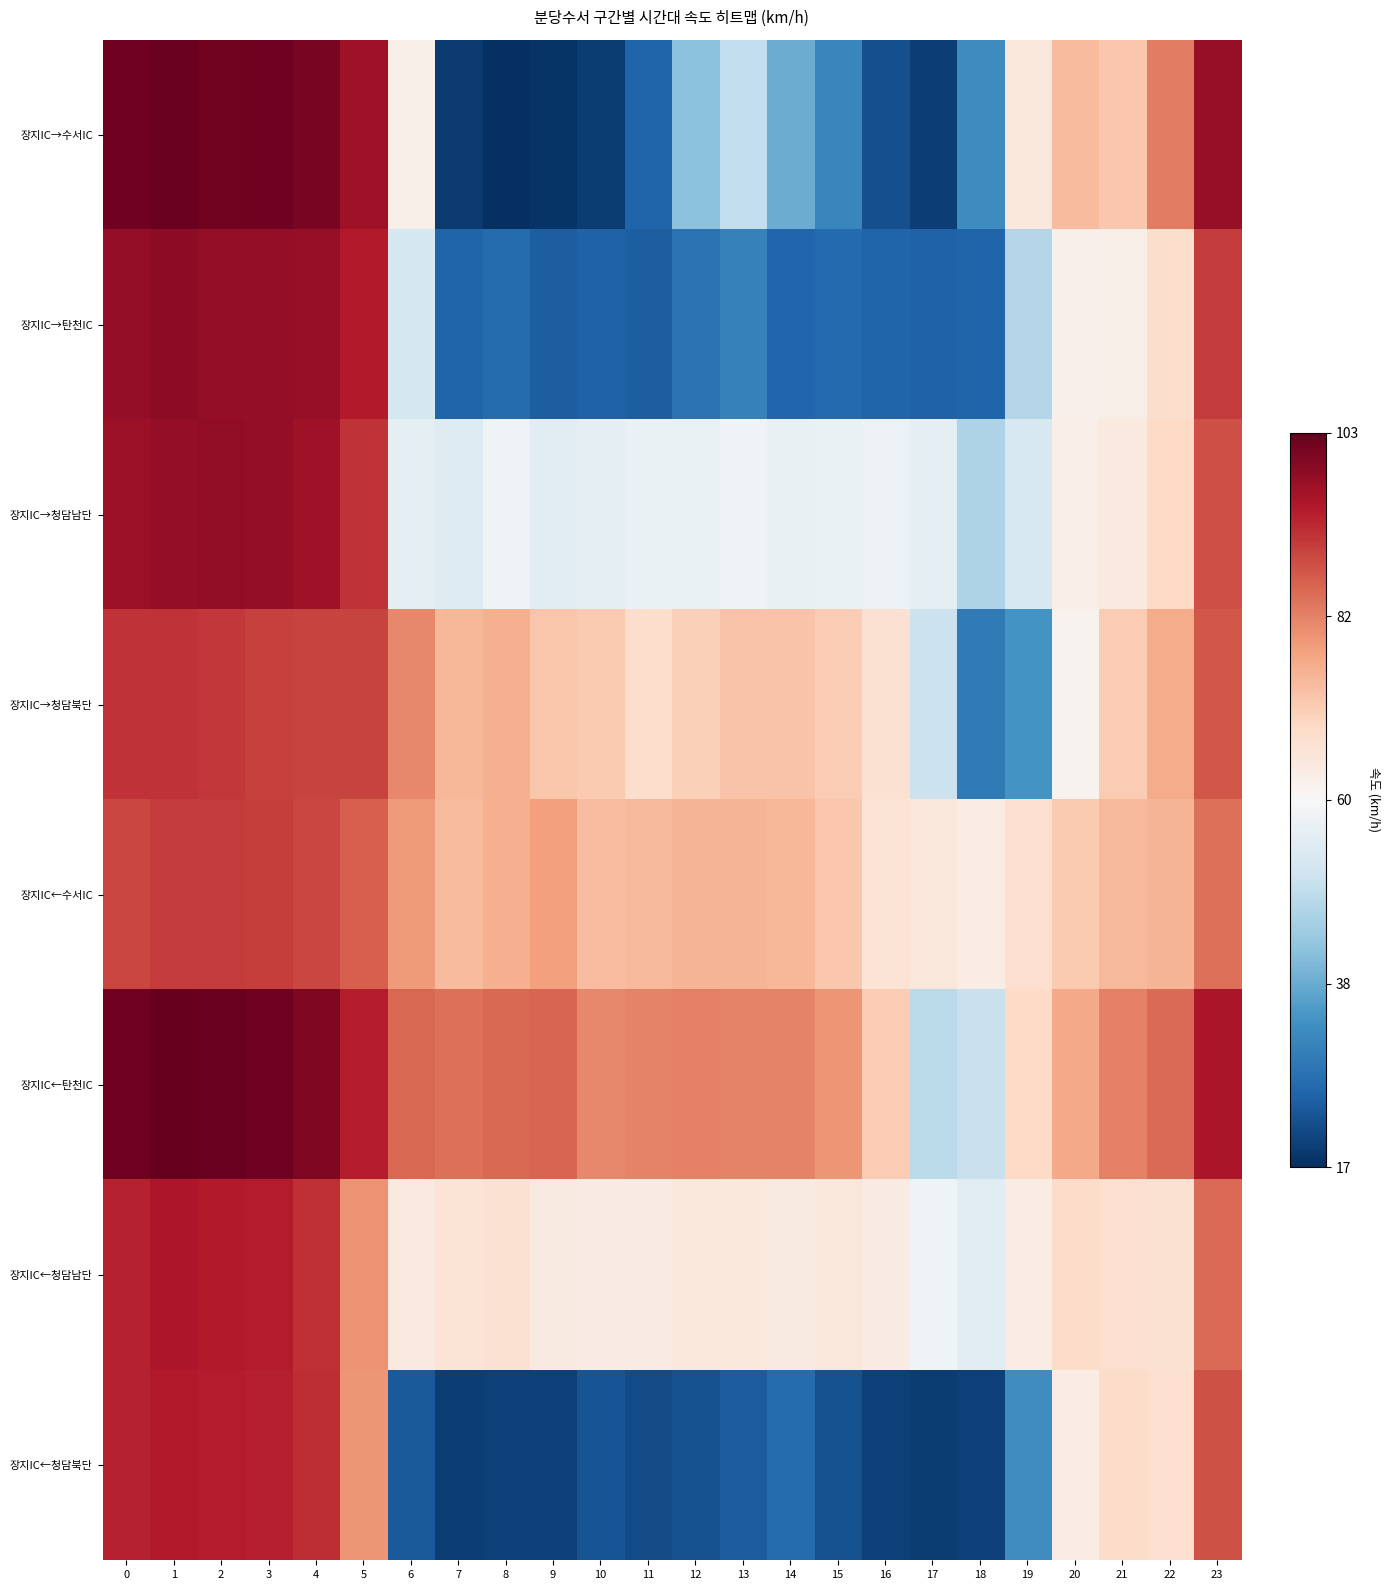

What is the difference between the highest and lowest values at 6?

1.4